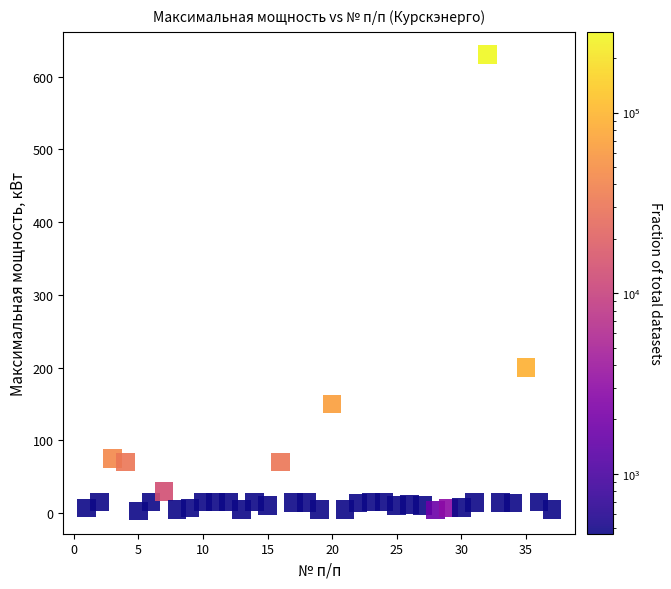

What is the range of Y values (max minus min)?

627.0